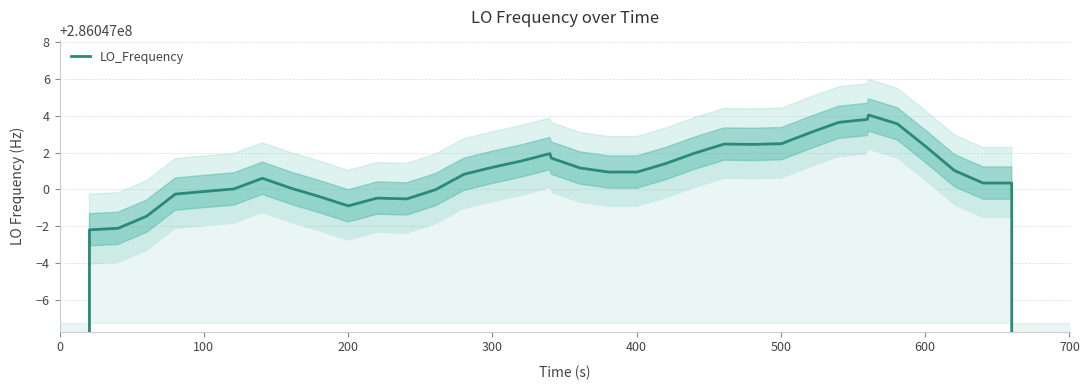

What is the sum of all values?

11098623631.7